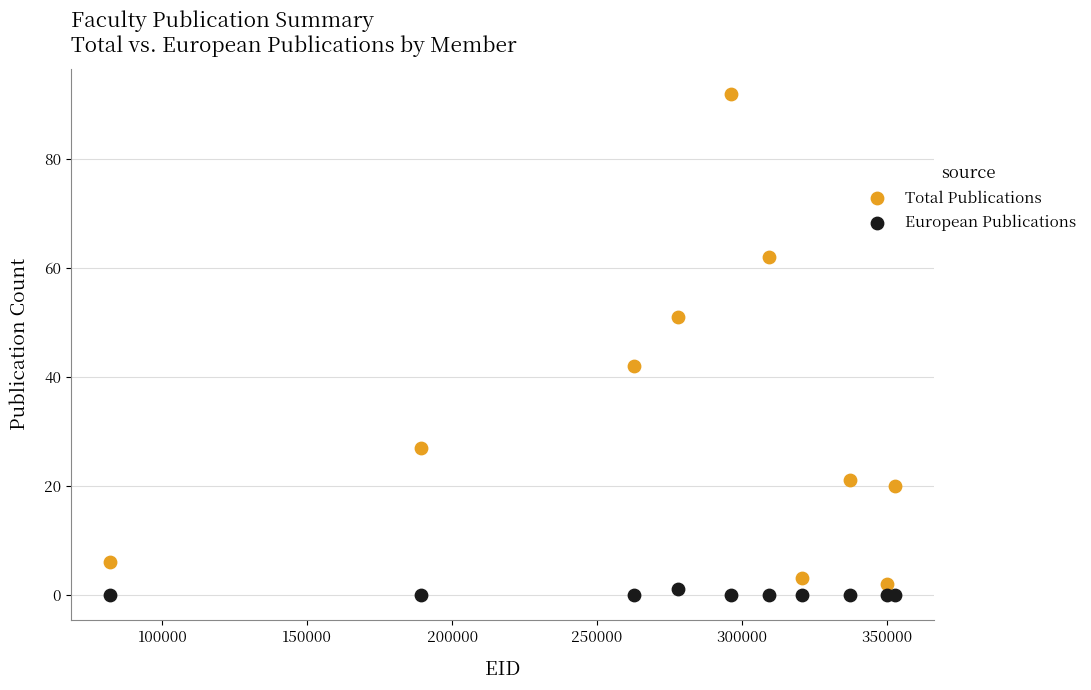

Which series contains the highest Y value?

Total Publications